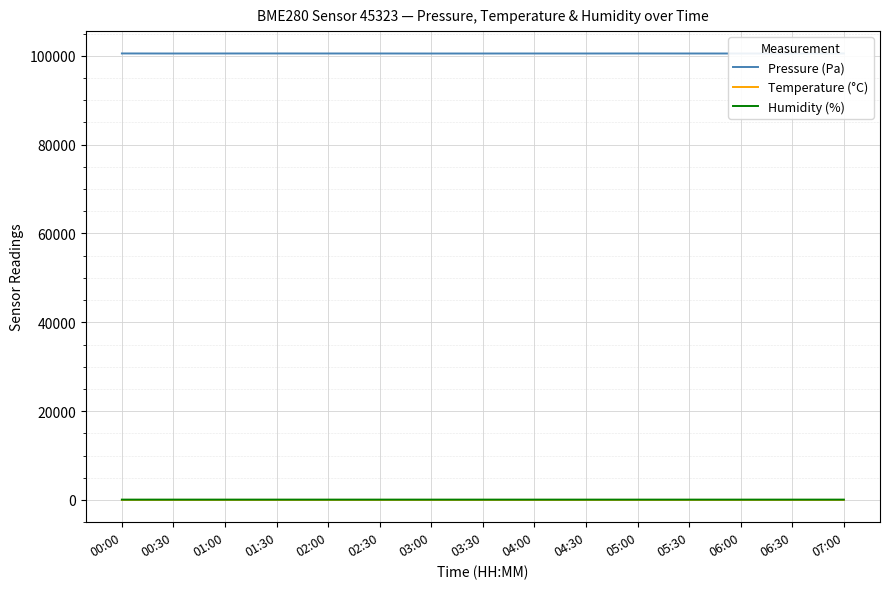

What value does the Humidity (%) series have at 03:30?

71.7